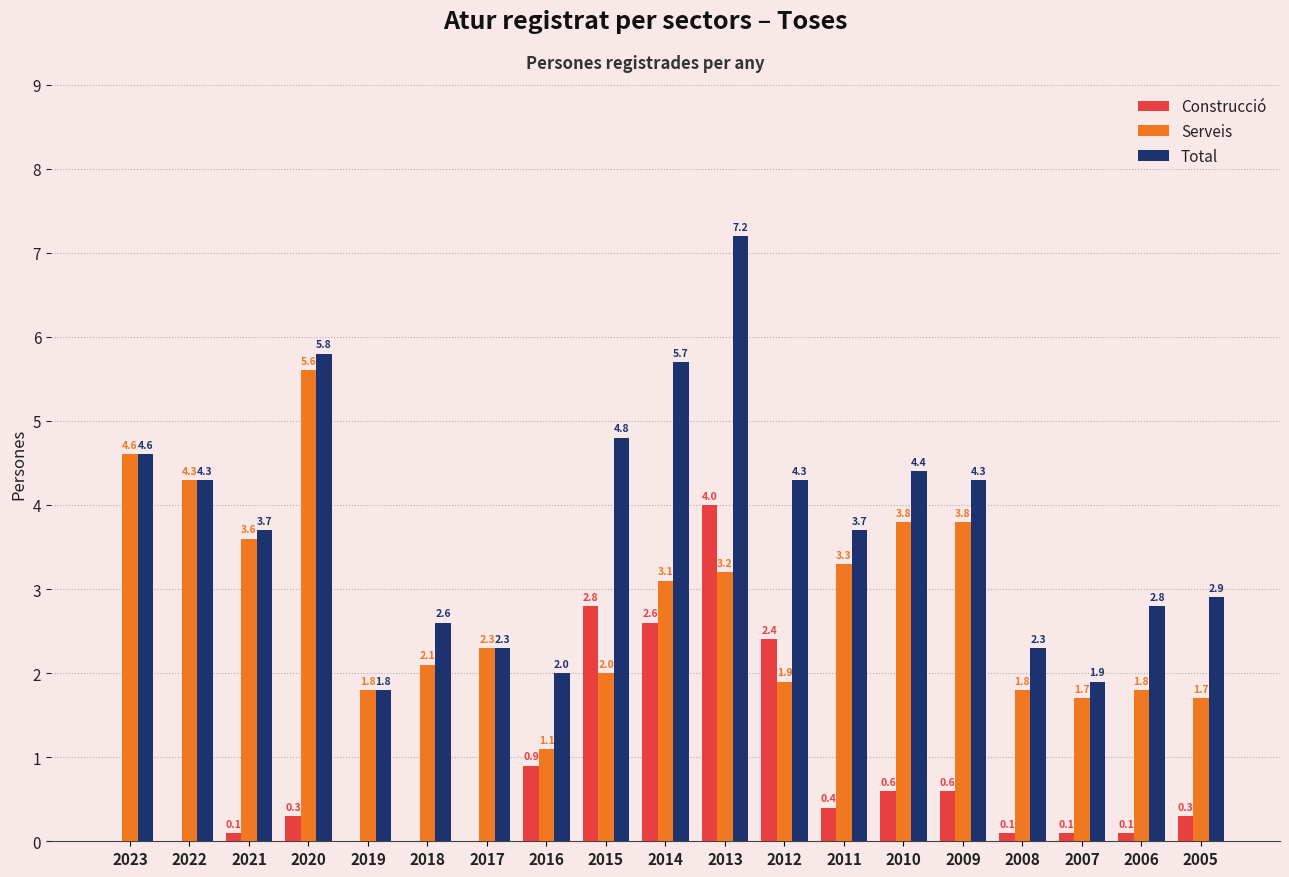

Read the Serveis value at 2023.

4.6